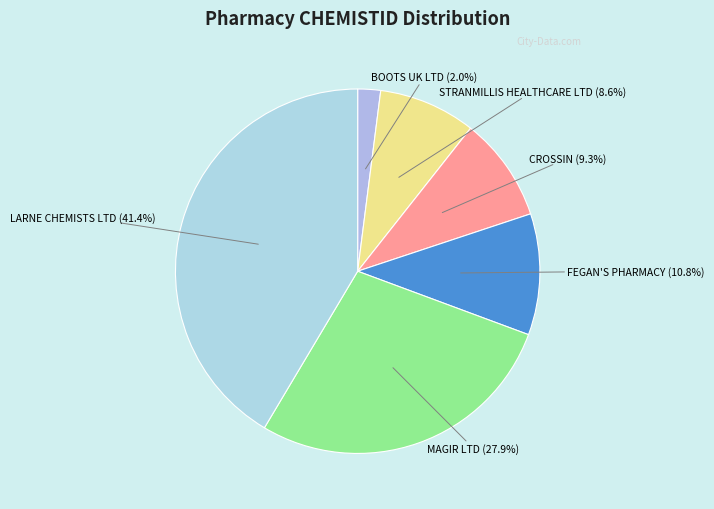

To the nearest percent, what is the combined percentage of BOOTS UK LTD and STRANMILLIS HEALTHCARE LTD?

11%